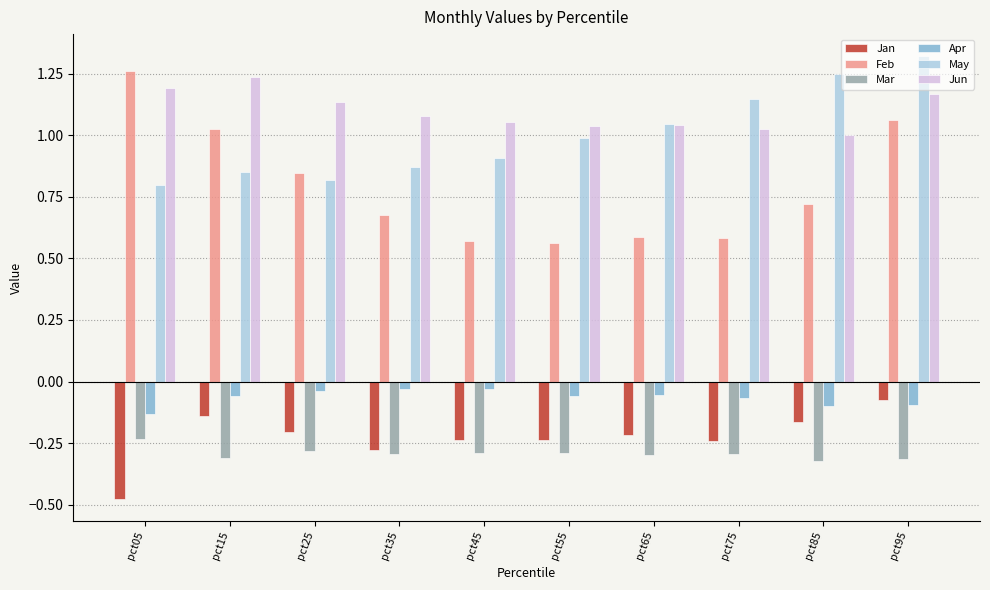

How many bars are there in each group?

6